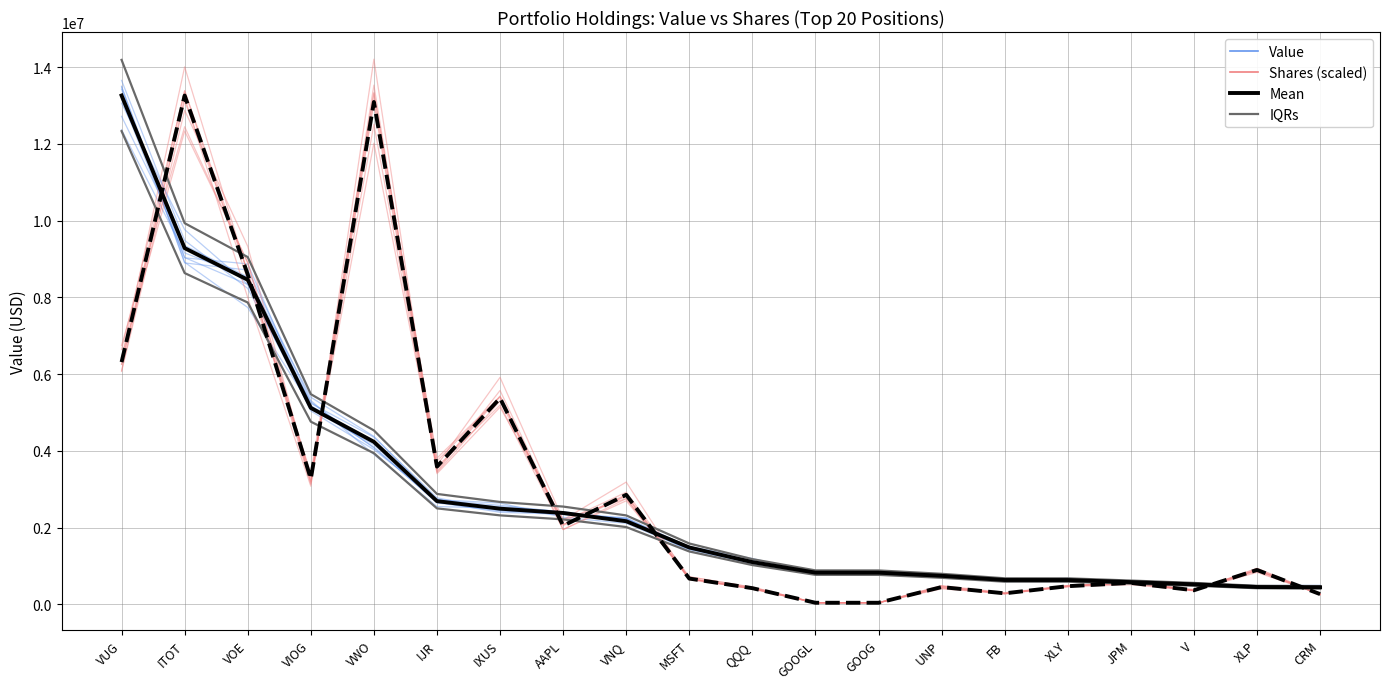

How many data points does each series have?

20